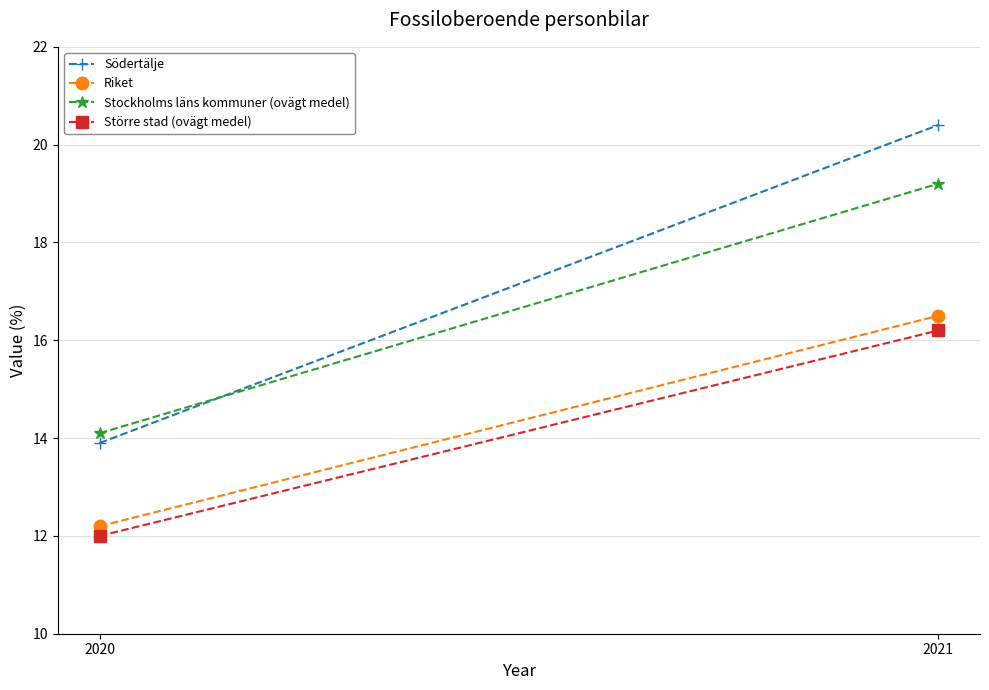

Reading left to right, what are all the values shown in this chart?

Södertälje: 2020=13.9	2021=20.4
Riket: 2020=12.2	2021=16.5
Stockholms läns kommuner (ovägt medel): 2020=14.1	2021=19.2
Större stad (ovägt medel): 2020=12.0	2021=16.2